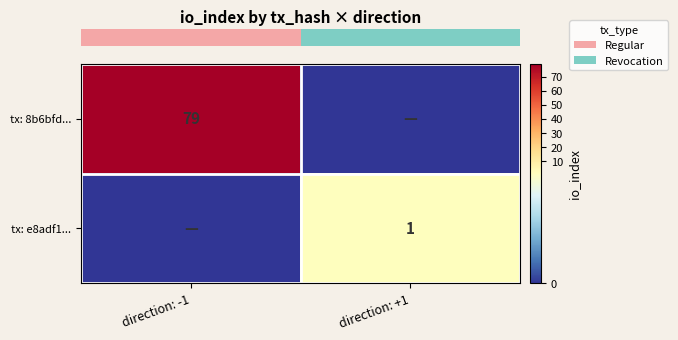

List the series in order of their peak value, highest first.

row_0, row_1